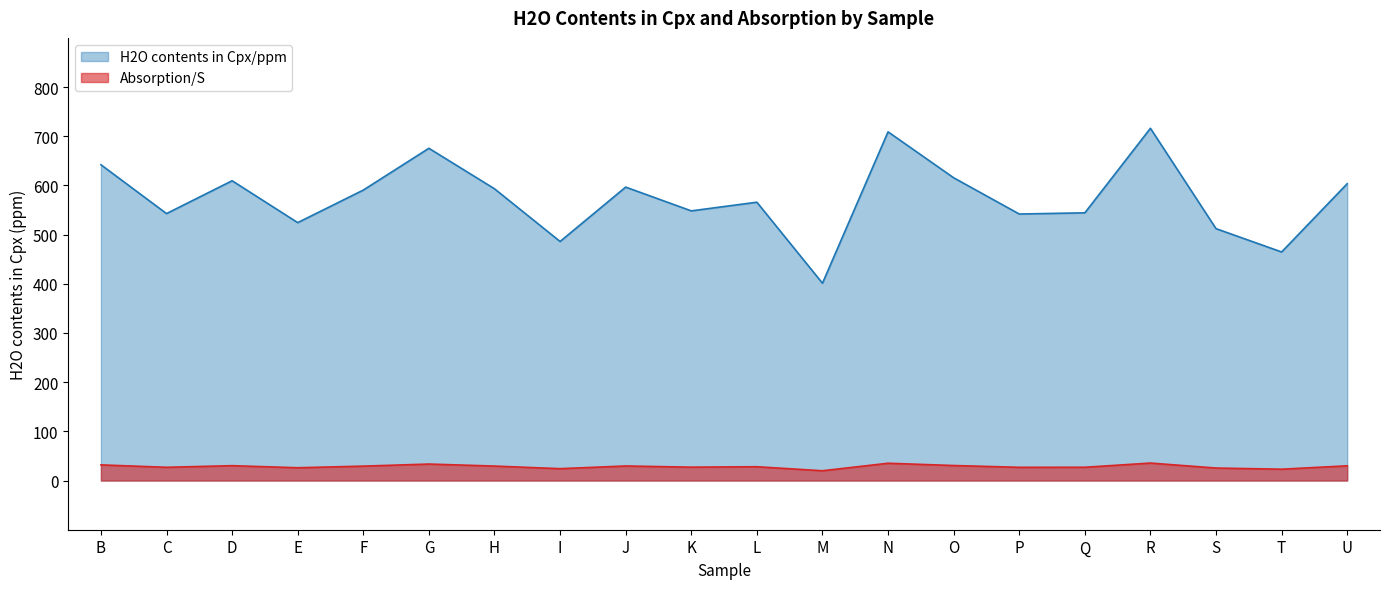

What is the difference between the maximum and minimum values in the H2O contents in Cpx/ppm series?

315.0